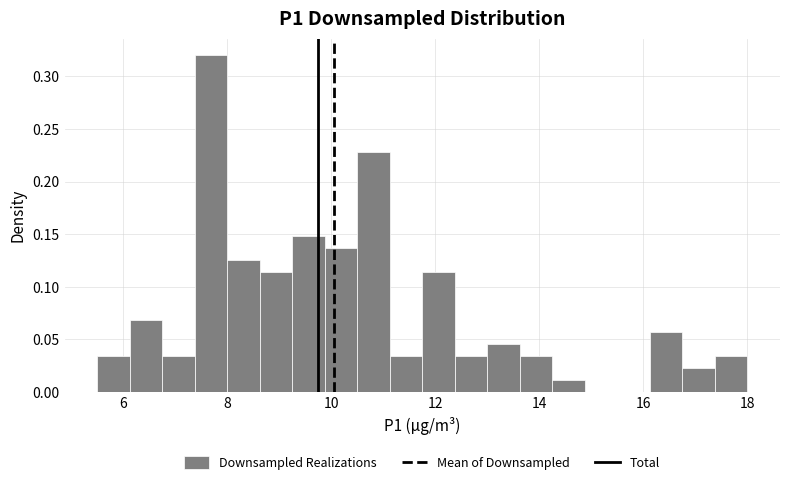

Around what value on the x-axis is the tallest bar? Give the approximate position of its centre, as read against the axis.

7.6